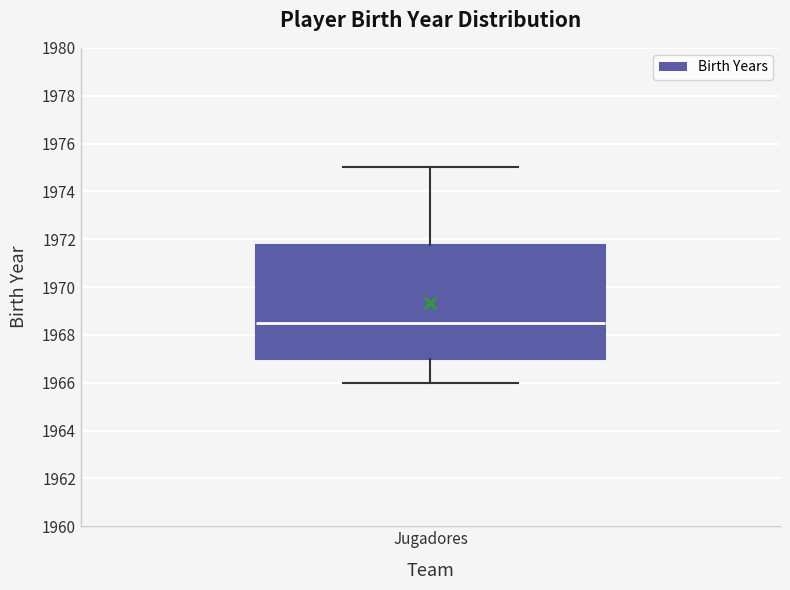

Read this box plot against the y-axis: the position of the median line, the range covered by the box, and the ends of both whiskers. The values are not printed on the chart, so give them approximately, as read against the axis.

median 1968.6, box 1967.0 to 1971.8, whiskers 1966.0 to 1975.0